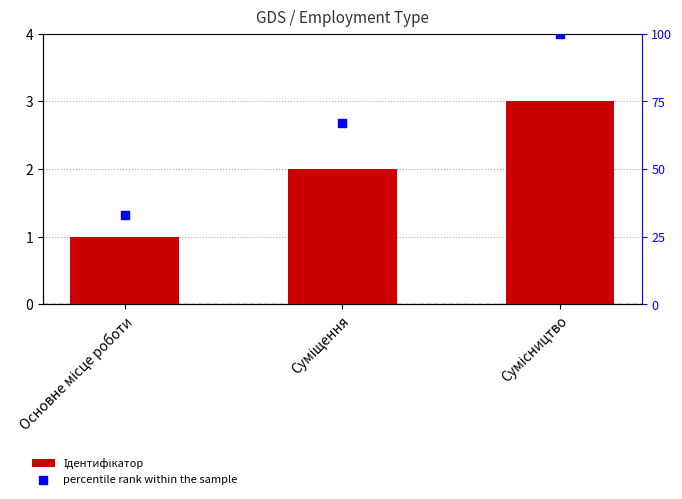

Which has a higher value, Суміщення or Основне місце роботи?

Суміщення